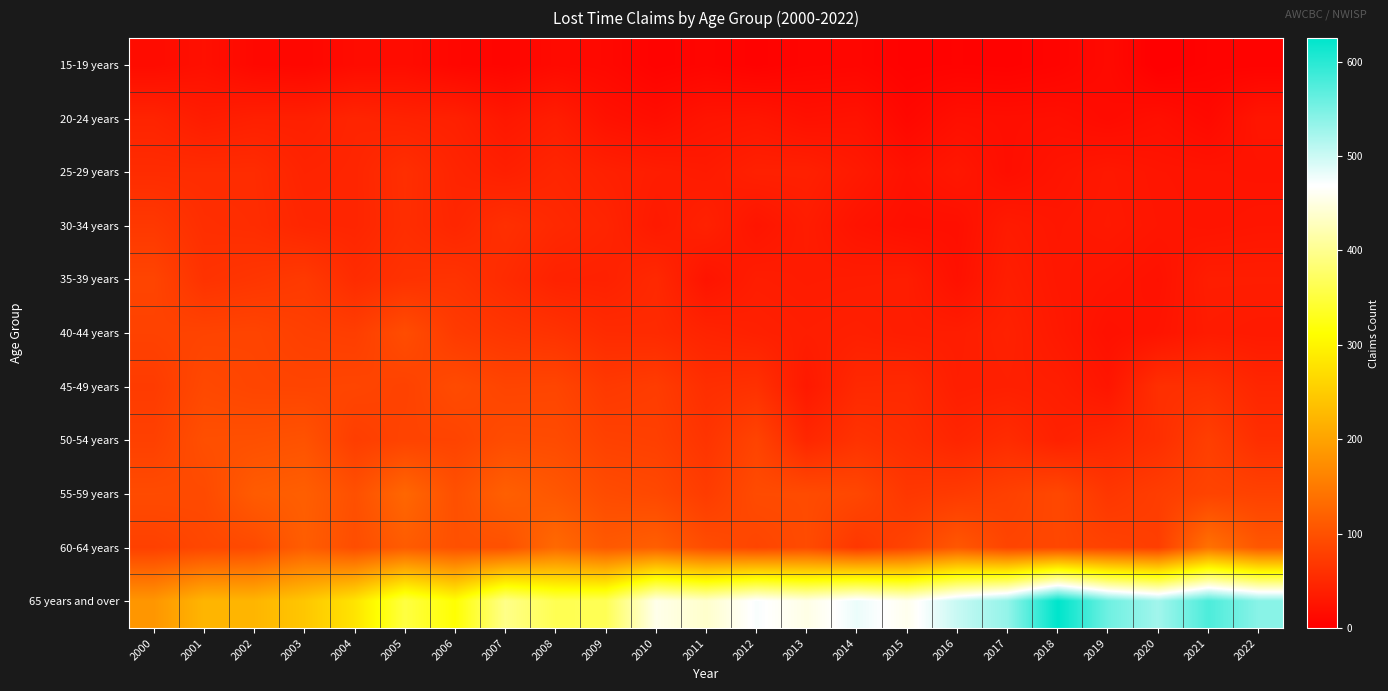

How many data points does each series have?

23